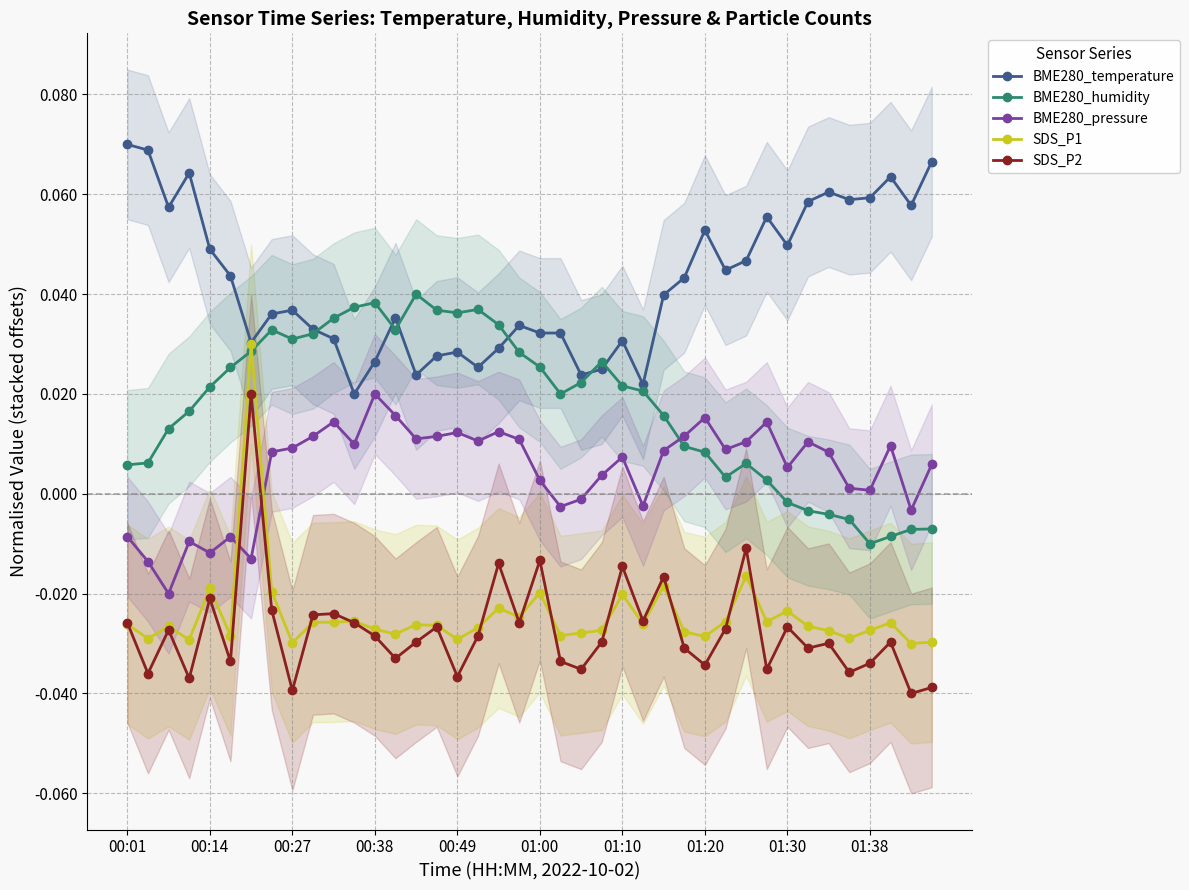

What is the spread (max minus min) of values at 31?

0.1